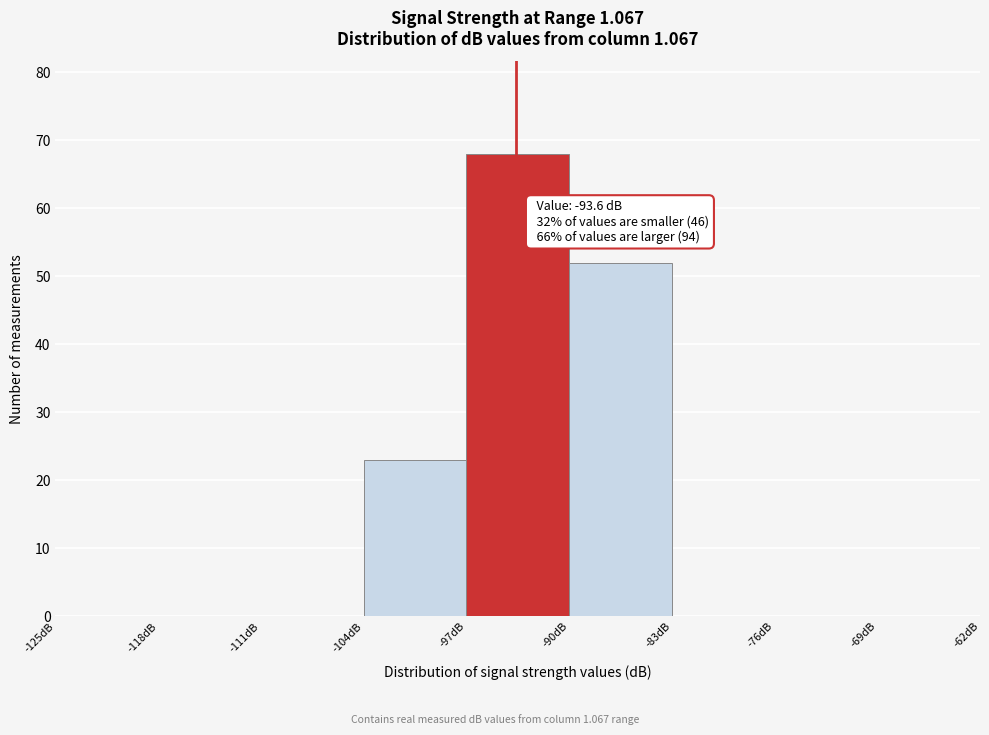

Which range on the x-axis has the tallest bar?

-97 to -90